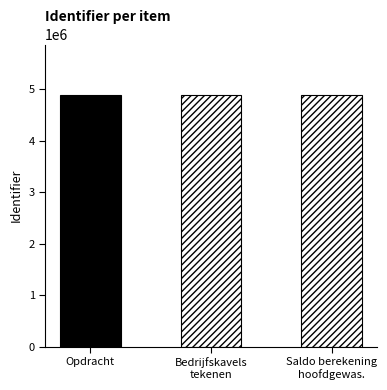

What is the value of the 3rd bar from the left?

4889703